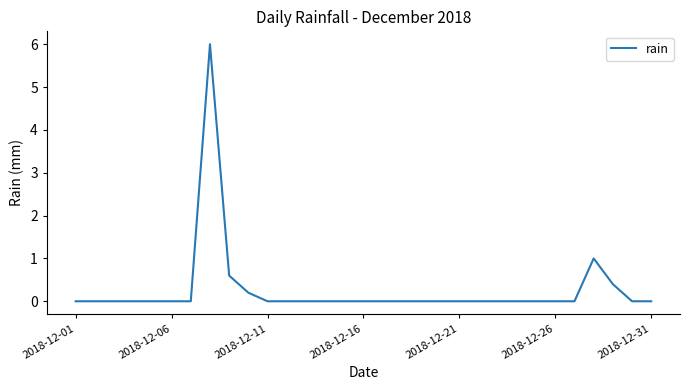

What is the difference between the maximum and minimum values?

6.0